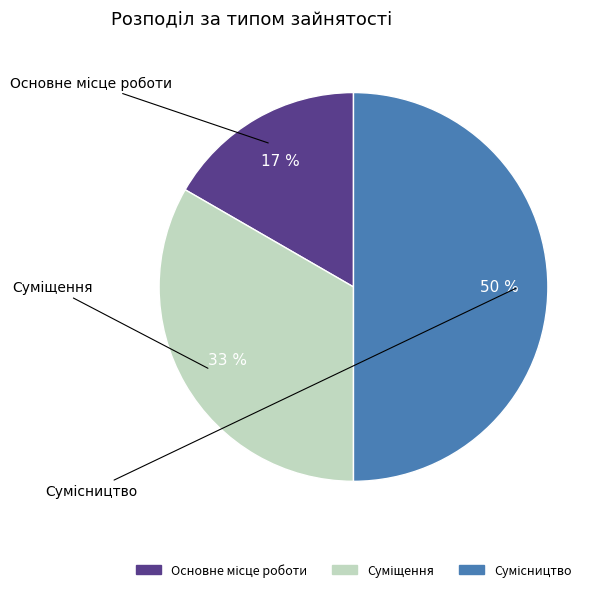

What is the change in value from Основне місце роботи to Сумісництво?

+2